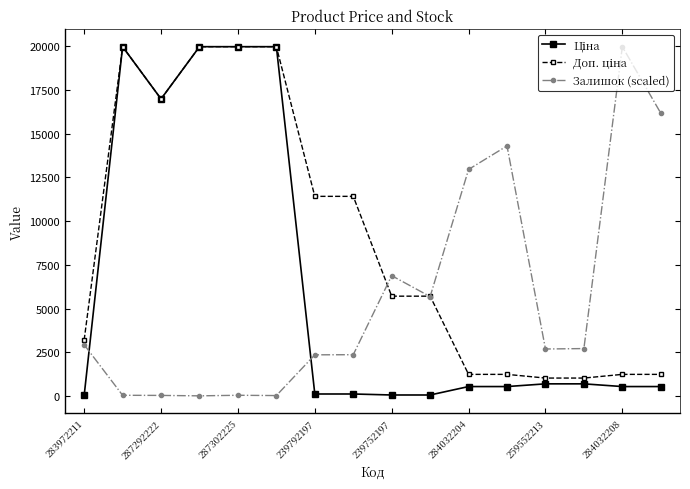

True or false: Залишок (scaled) has more than 1 points higher than both neighbors.

True